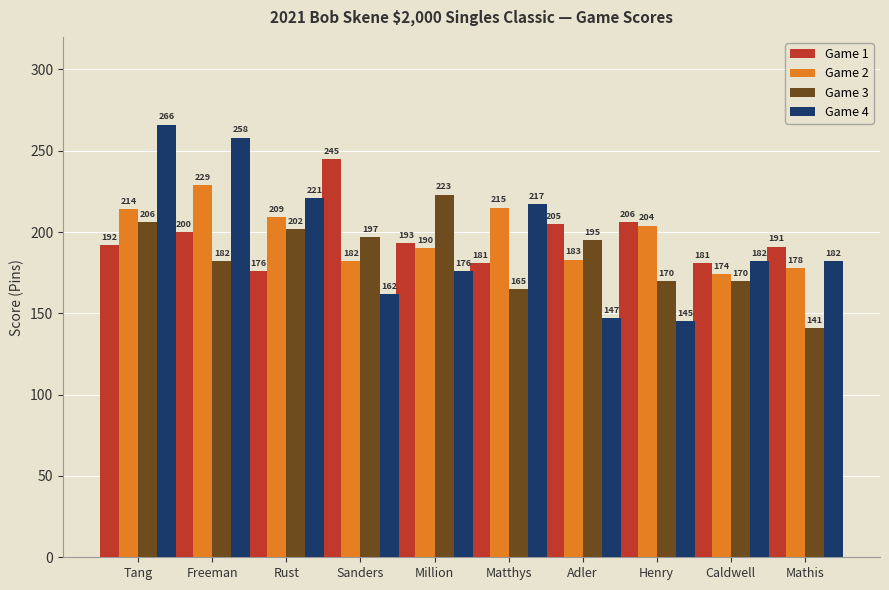

Which category has the lowest value in the Game 4 series?

Henry